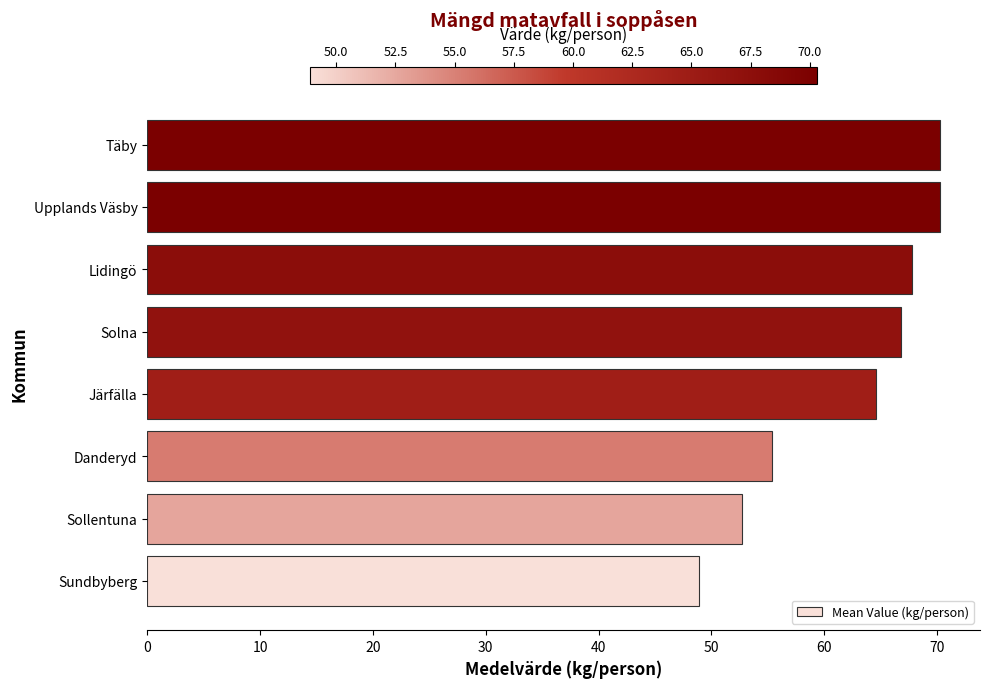

What is the difference between the maximum and second lowest values?

17.6